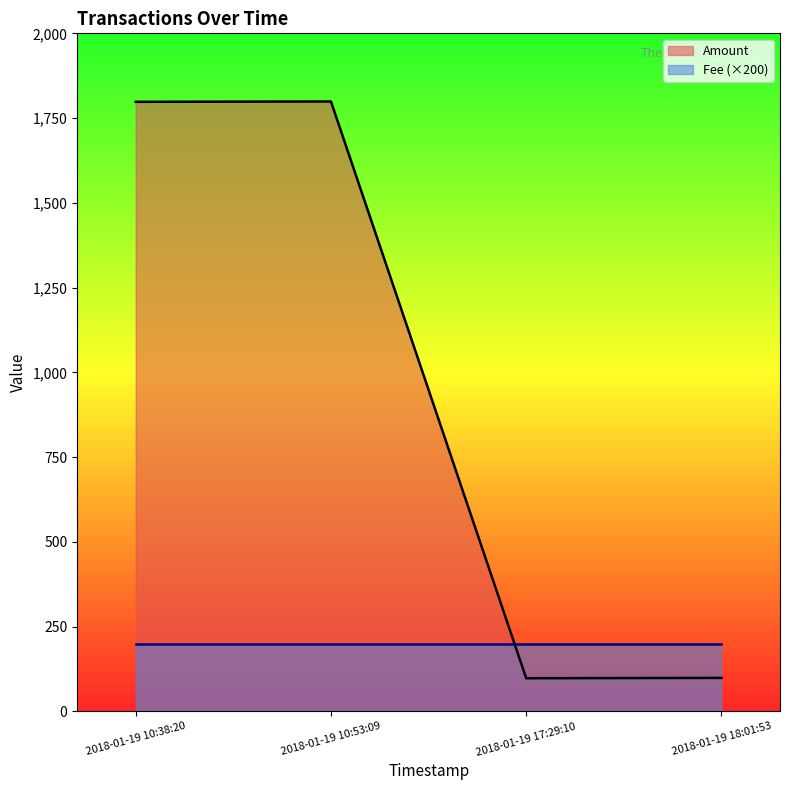

What is the average value?

948